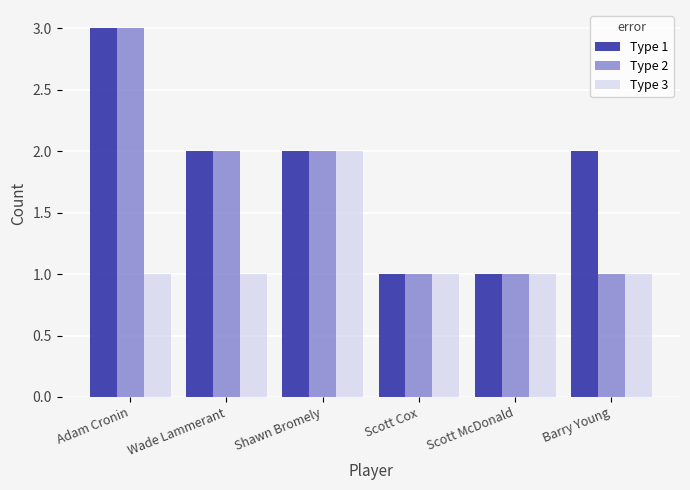

Are the bars horizontal?

No